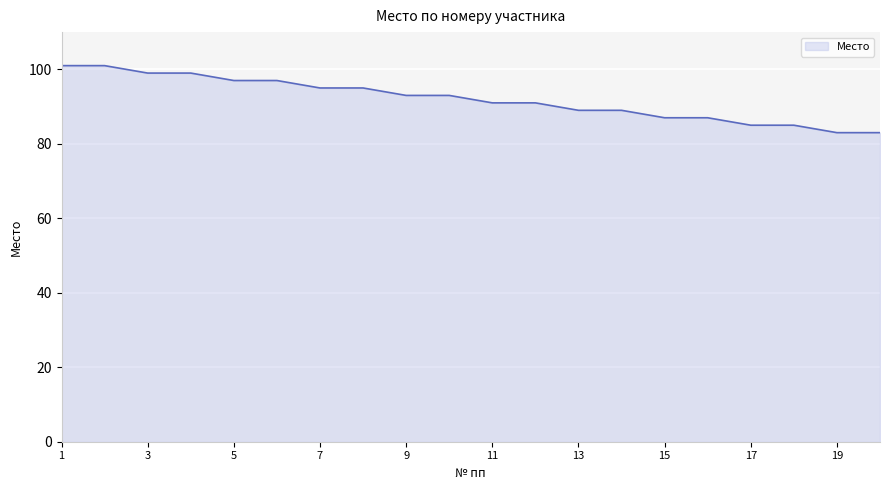

What is the minimum value shown in the chart?

83